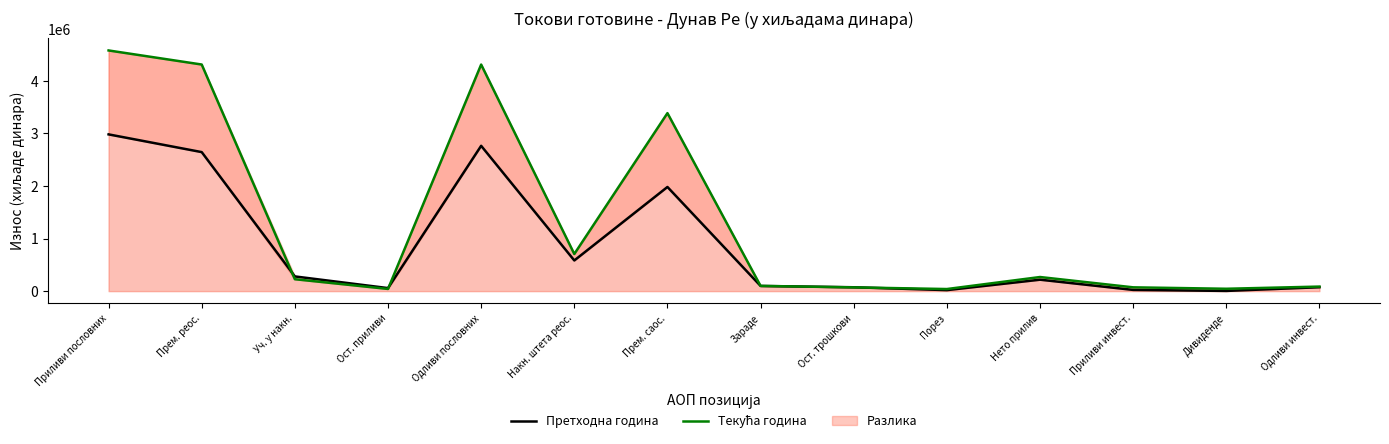

What is the total value across all series at Приливи инвест.?

95018